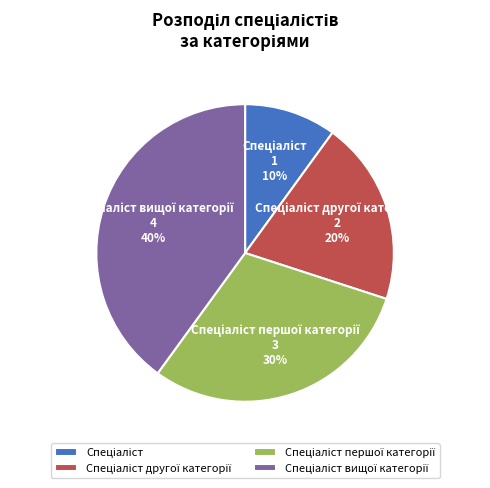

Does any single category account for the majority?

No